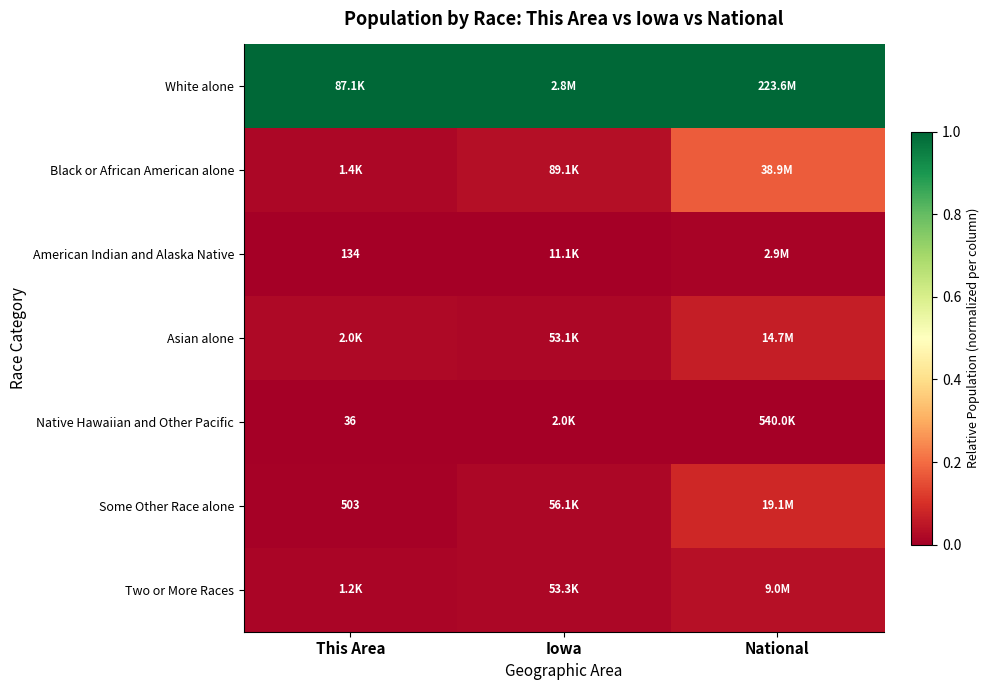

The value of Two or More Races at Iowa is 0.0. True or false?

True